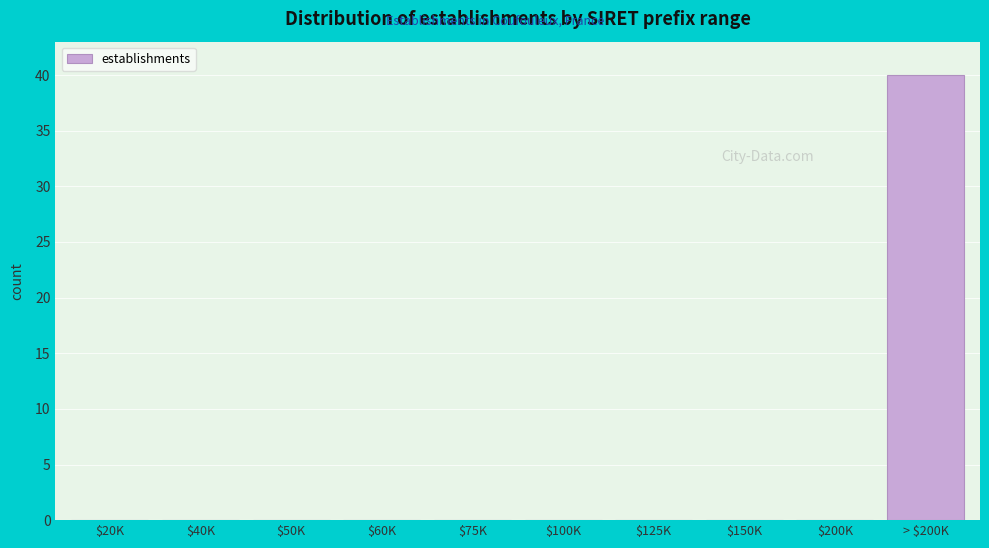

Is it true that the value at $150K is -24?

False